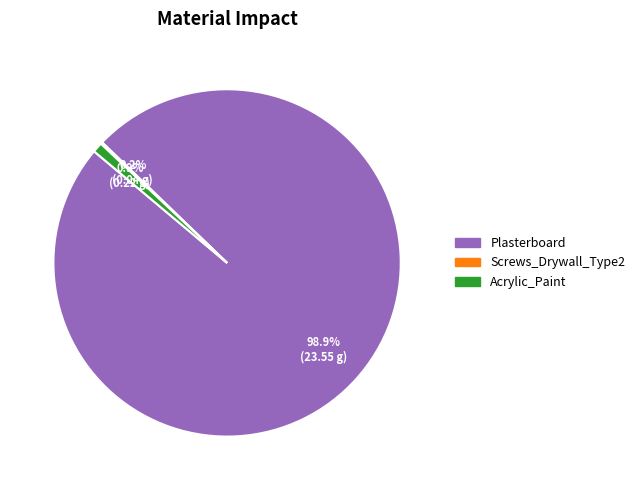

What is the largest slice in the pie chart?

Plasterboard